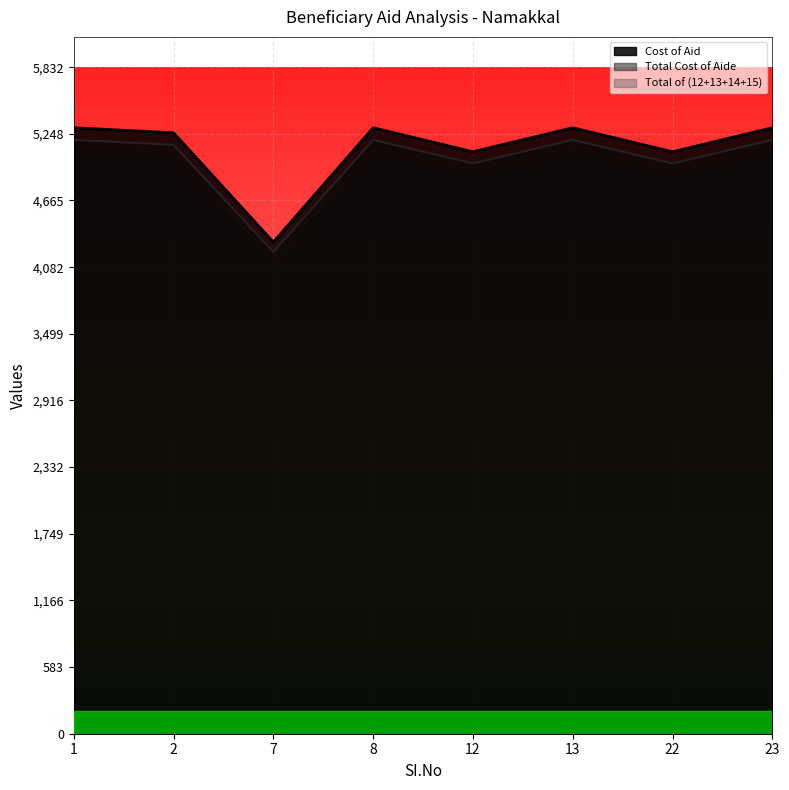

Between 1 and 12, which is larger?

1